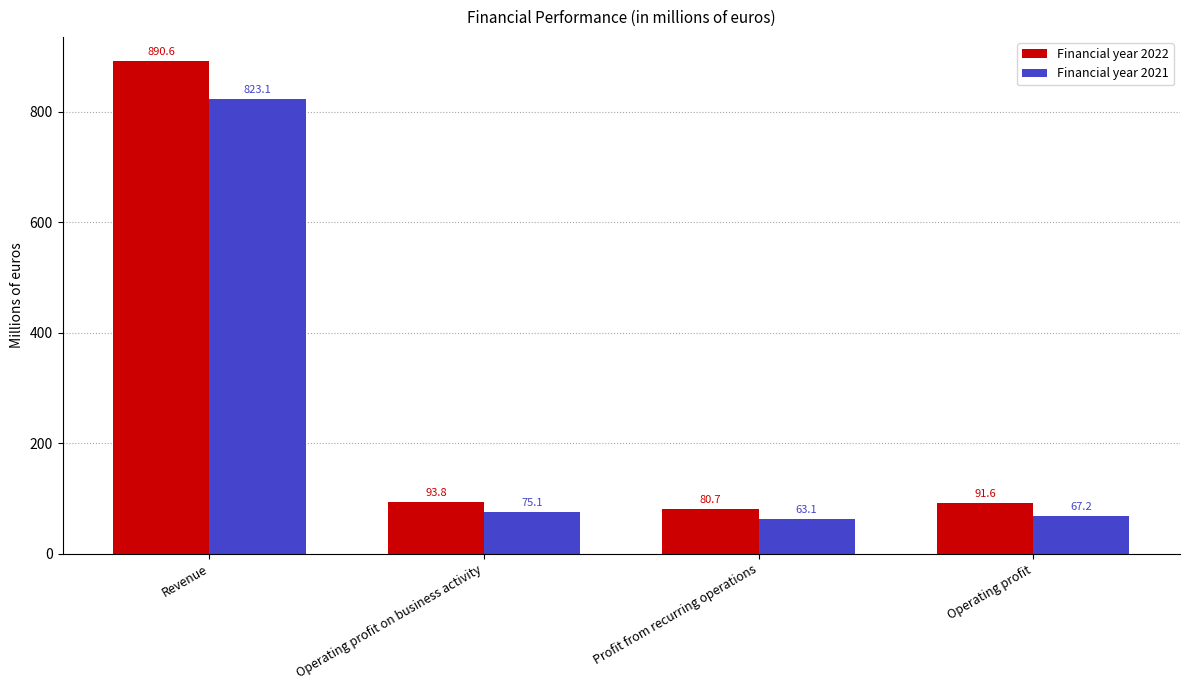

Rank the series by their average value, from lowest to highest.

Financial year 2021, Financial year 2022